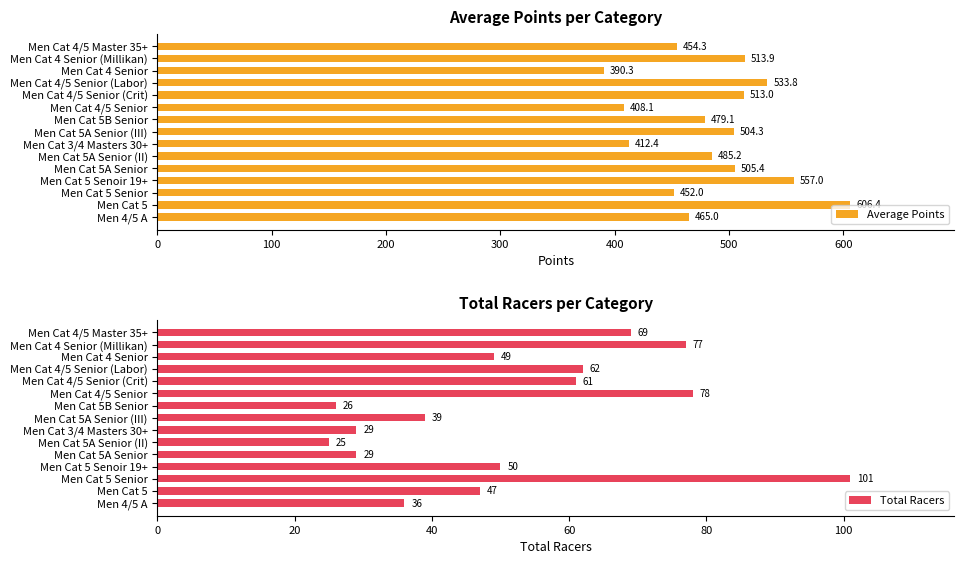

List the labels in order of Average Points value, largest first.

Men Cat 5, Men Cat 5 Senoir 19+, Men Cat 4/5 Senior (Labor), Men Cat 4 Senior (Millikan), Men Cat 4/5 Senior (Crit), Men Cat 5A Senior, Men Cat 5A Senior (III), Men Cat 5A Senior (II), Men Cat 5B Senior, Men 4/5 A, Men Cat 4/5 Master 35+, Men Cat 5 Senior, Men Cat 3/4 Masters 30+, Men Cat 4/5 Senior, Men Cat 4 Senior